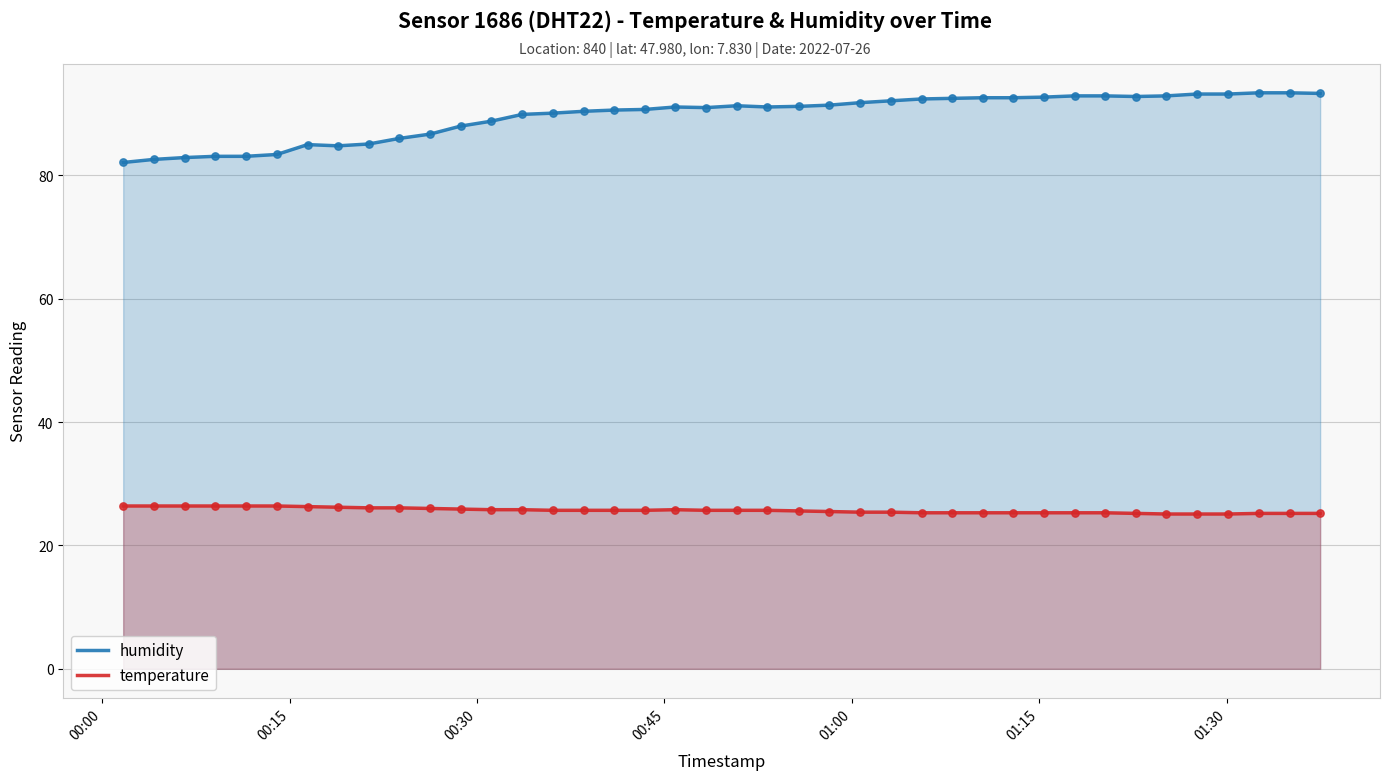

What are all the series names shown in the legend?

humidity, temperature